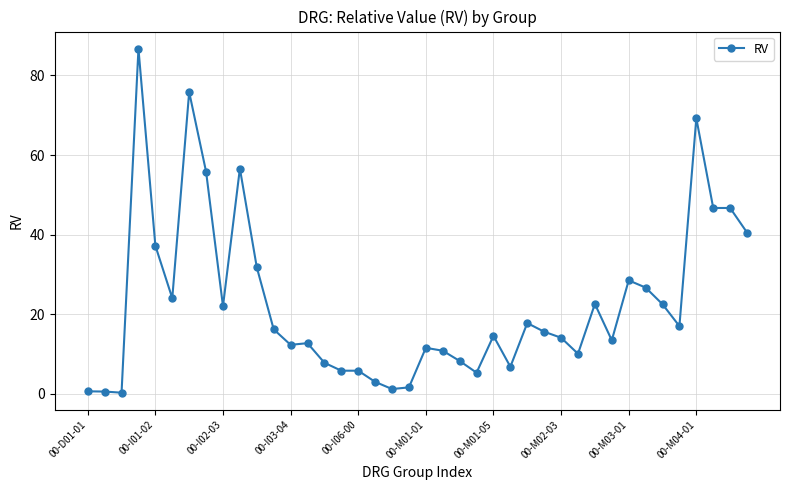

What is the value of the 13th point from the left?

12.3